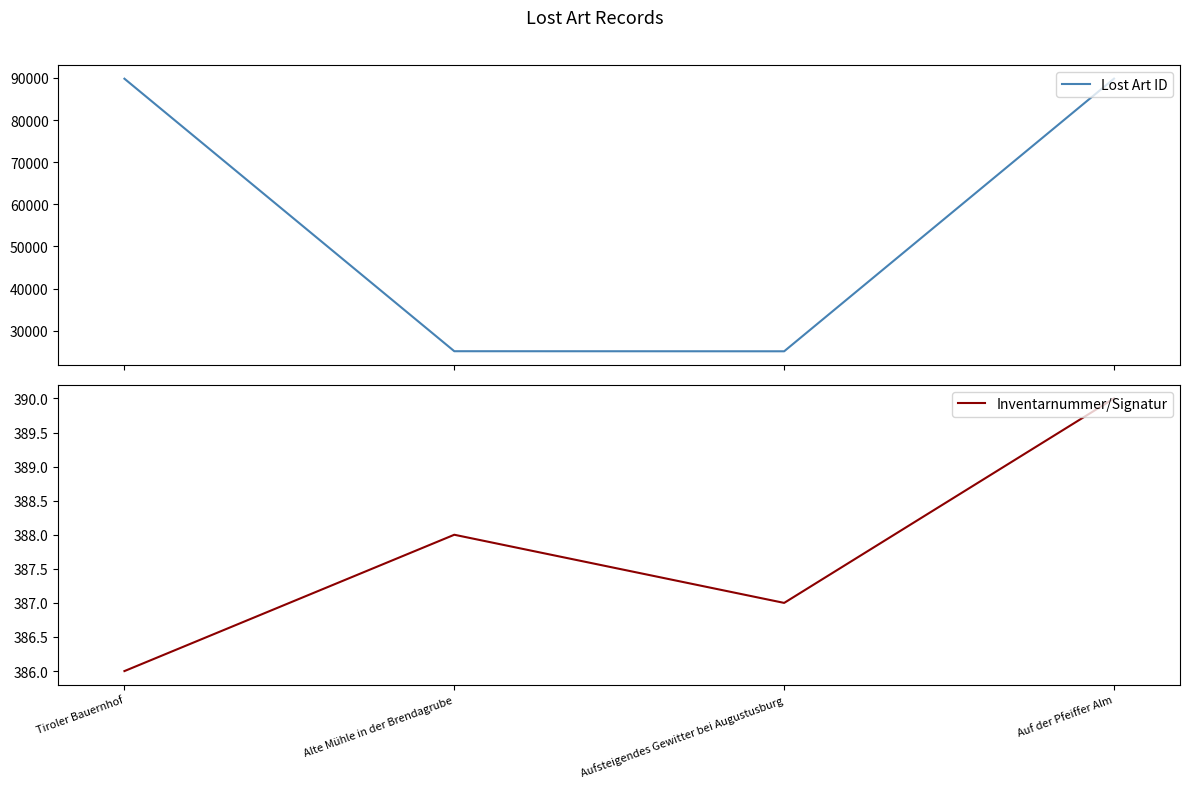

Is it true that Lost Art ID equals 27313 at Tiroler Bauernhof?

False